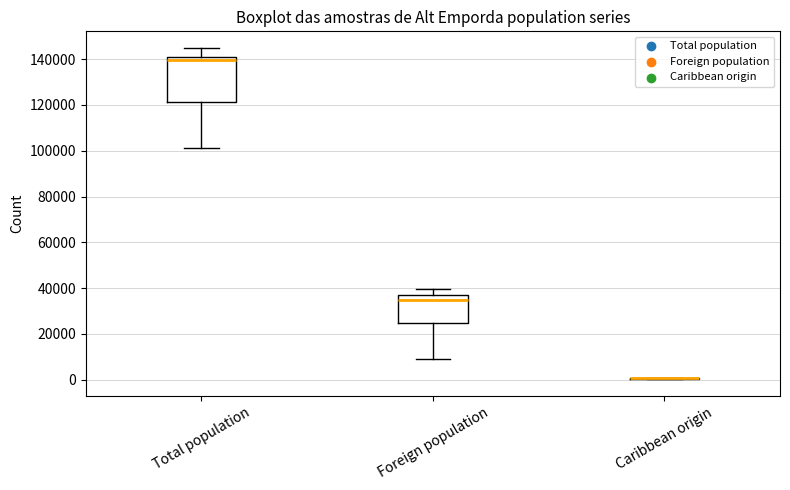

Comparing the boxes themselves (not the whiskers), which one is the tallest?

Total population